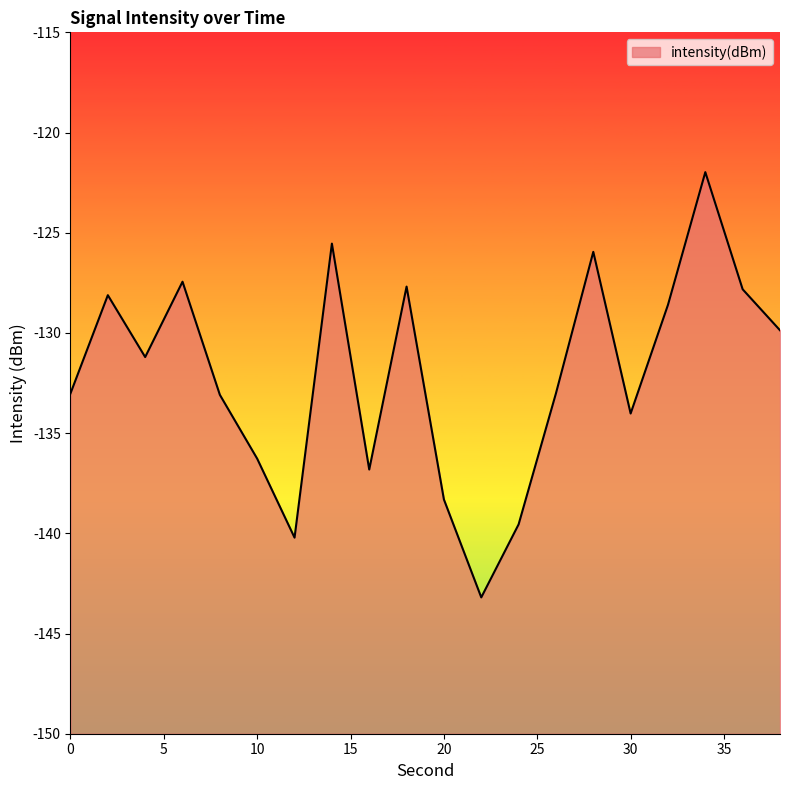

At which label does the data first exceed -131?

2